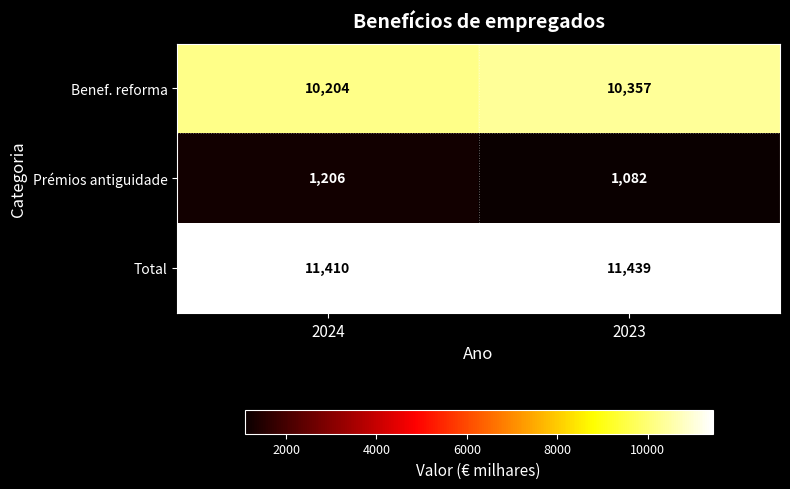

What is the greatest value displayed?

11439